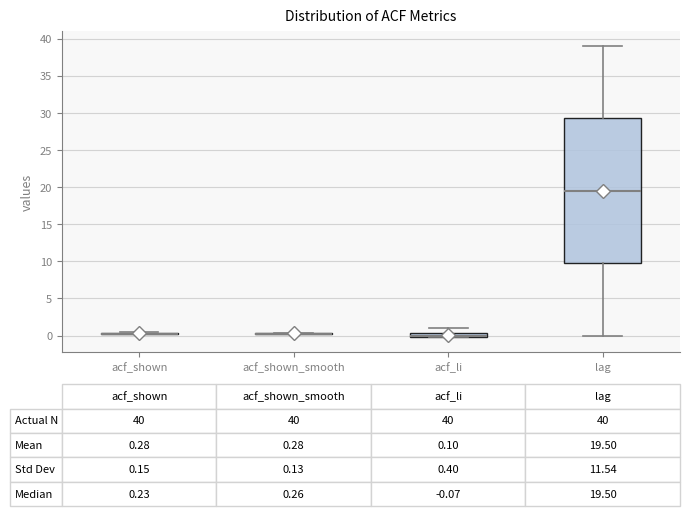

Comparing the boxes themselves (not the whiskers), which one is the tallest?

lag